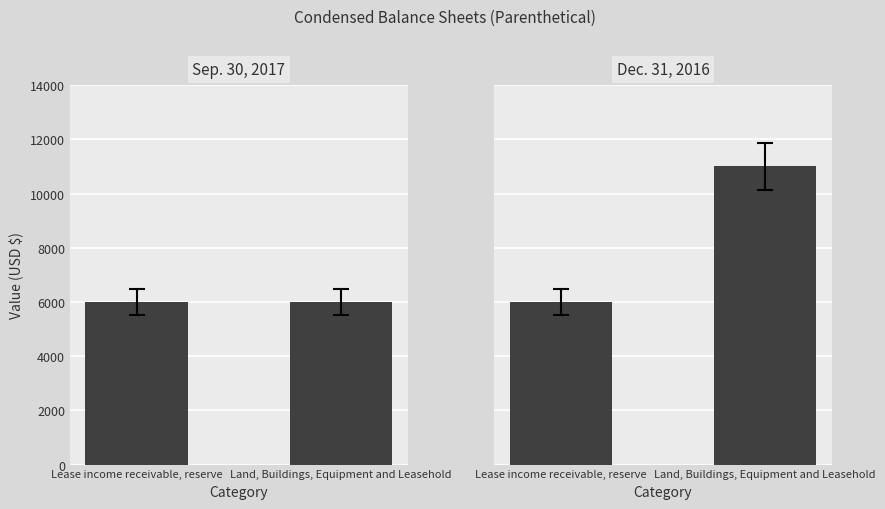

Rank the series at Lease income receivable, reserve from lowest to highest value.

Sep. 30, 2017, Dec. 31, 2016